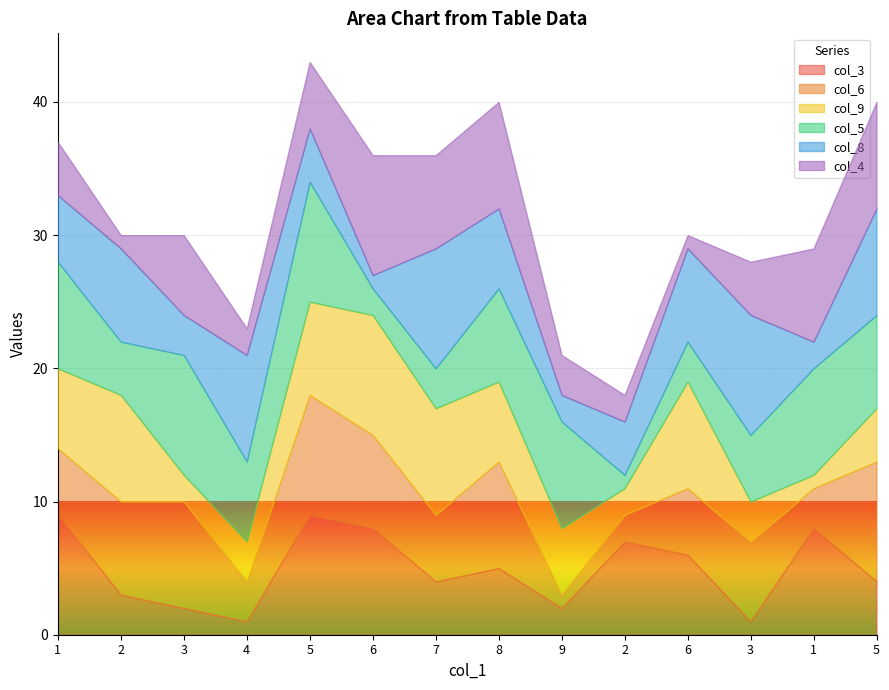

How many categories are shown in the chart?

14